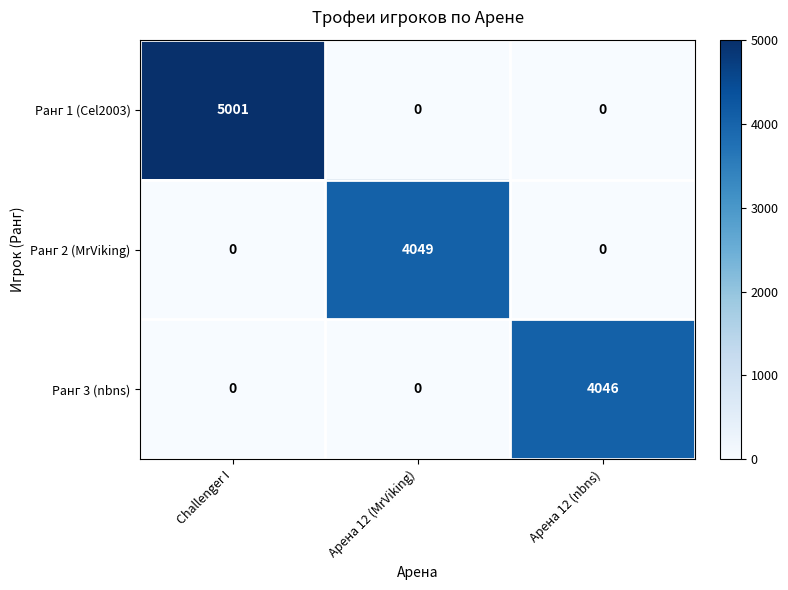

What is the approximate value of Ранг 3 (nbns) at Арена 12 (nbns), to the nearest 50?

4050